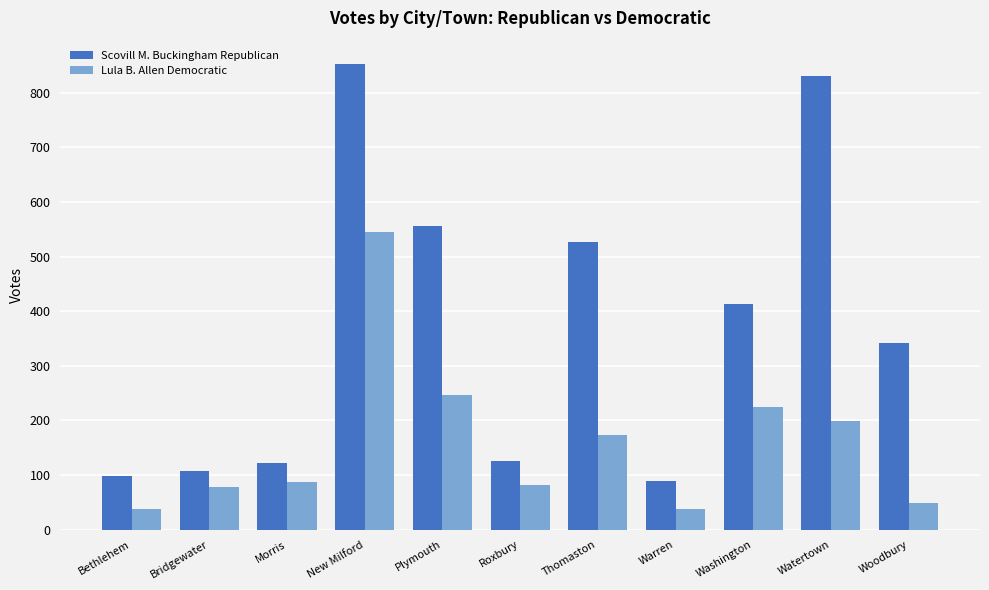

How many groups of bars are there?

11